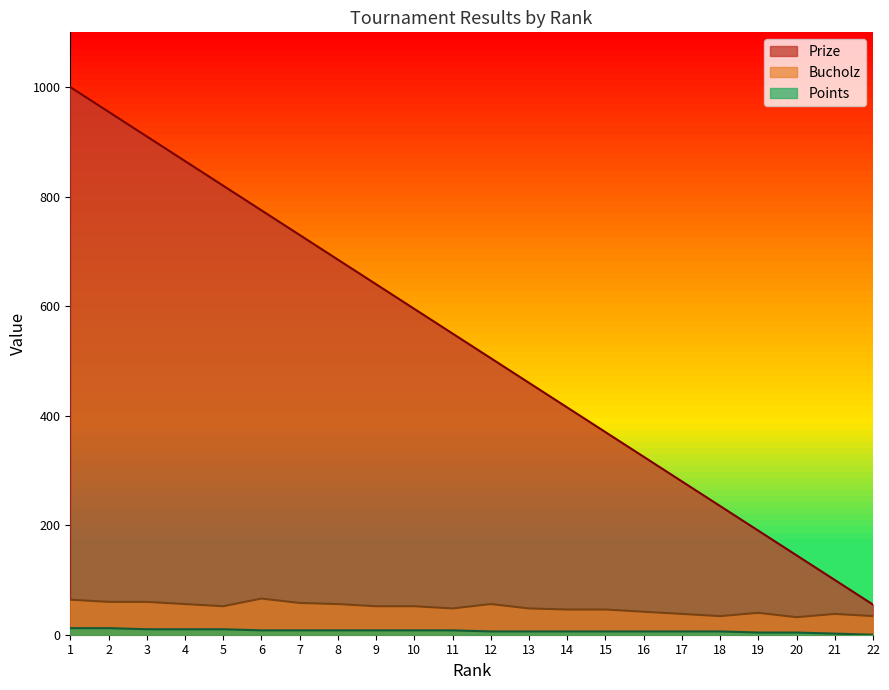

What is the maximum value shown in the chart?

1000